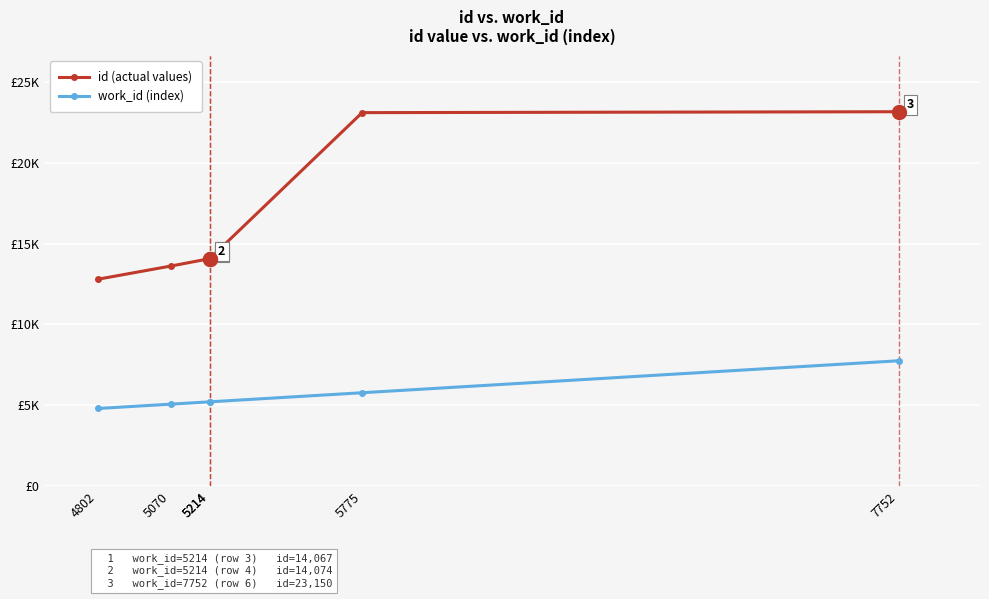

What are all the series names shown in the legend?

id (actual values), work_id (index)